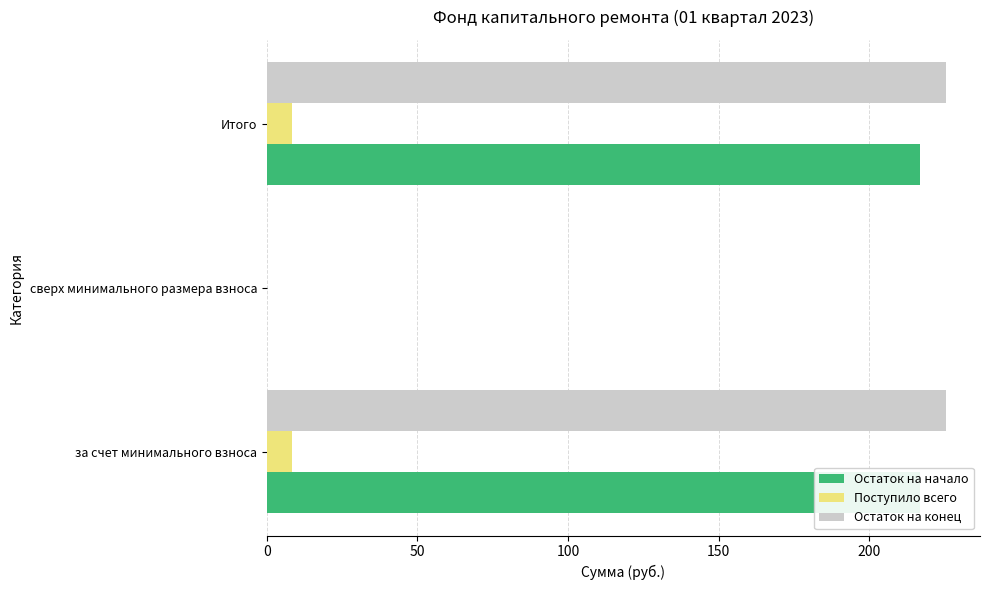

The Поступило всего series shows 3.4 at сверх минимального размера взноса. True or false?

False